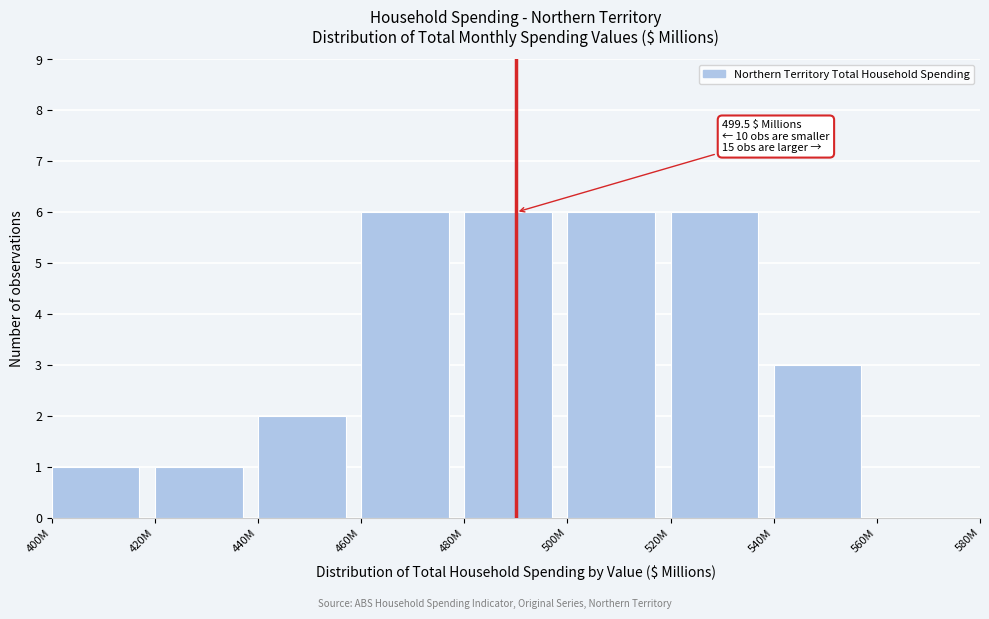

Reading right to left, transcribe all the data shown in this chart.

560M=0	540M=3	520M=6	500M=6	480M=6	460M=6	440M=2	420M=1	400M=1